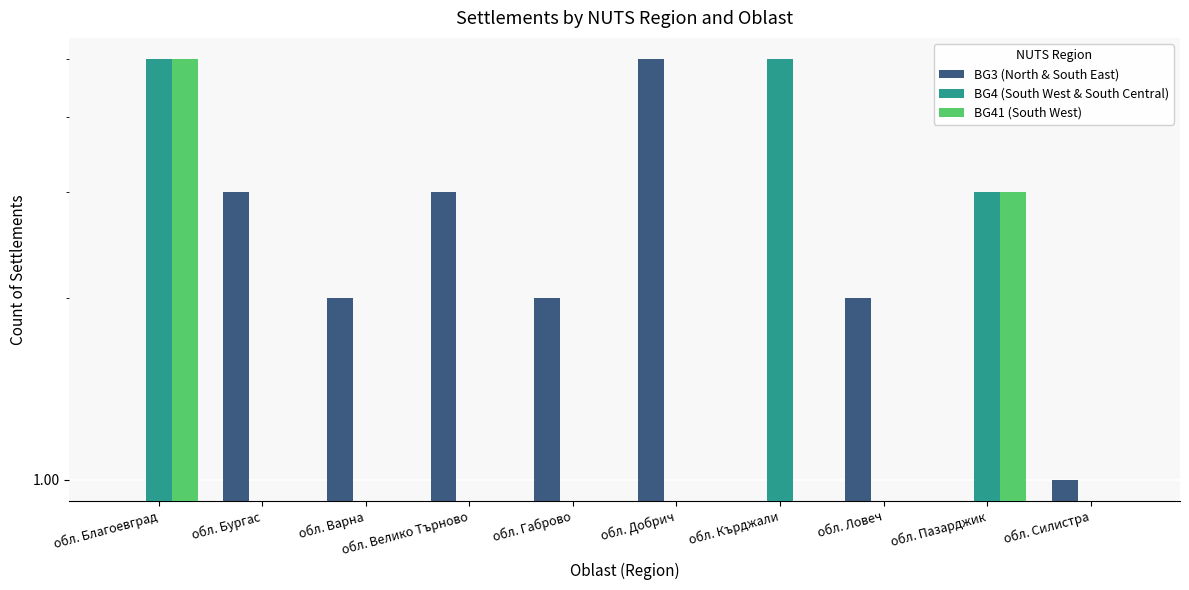

Is the value of BG3 (North & South East) at обл. Варна greater than the value of BG41 (South West) at обл. Габрово?

Yes